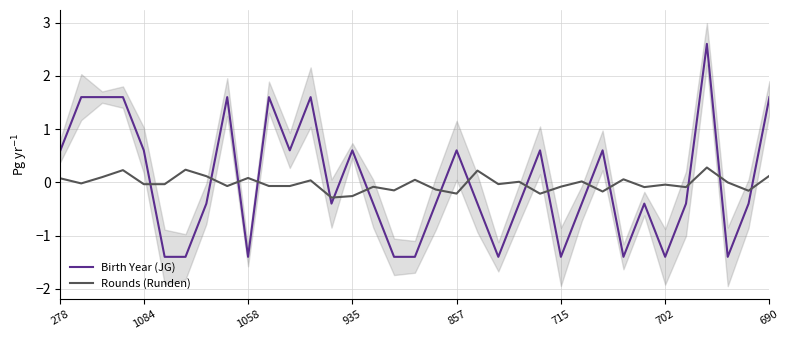

How many intersections are there between Birth Year (JG) and Rounds (Runden)?

16